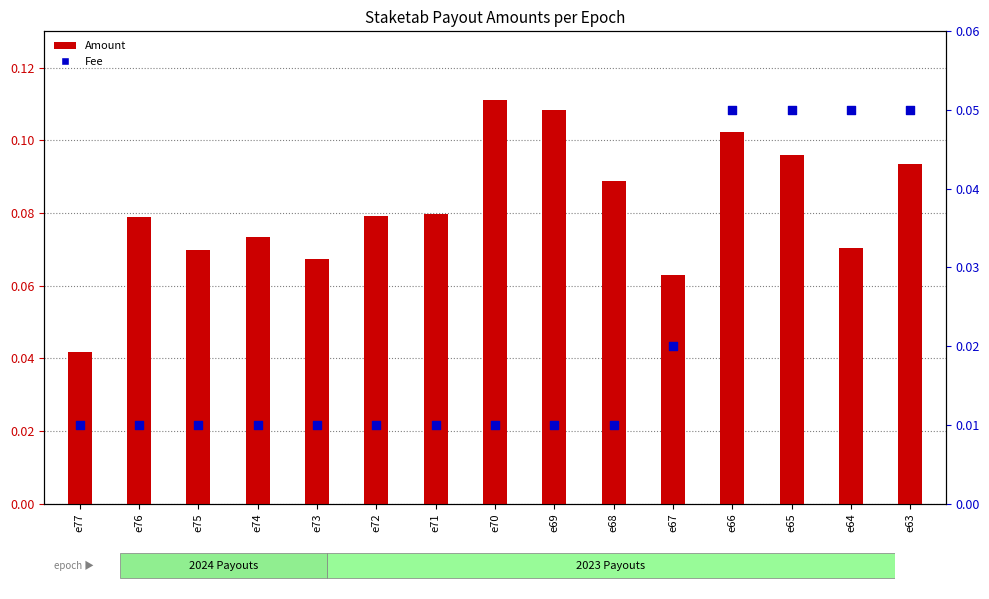

Is the value of Fee at e63 greater than the value of Amount at e67?

No